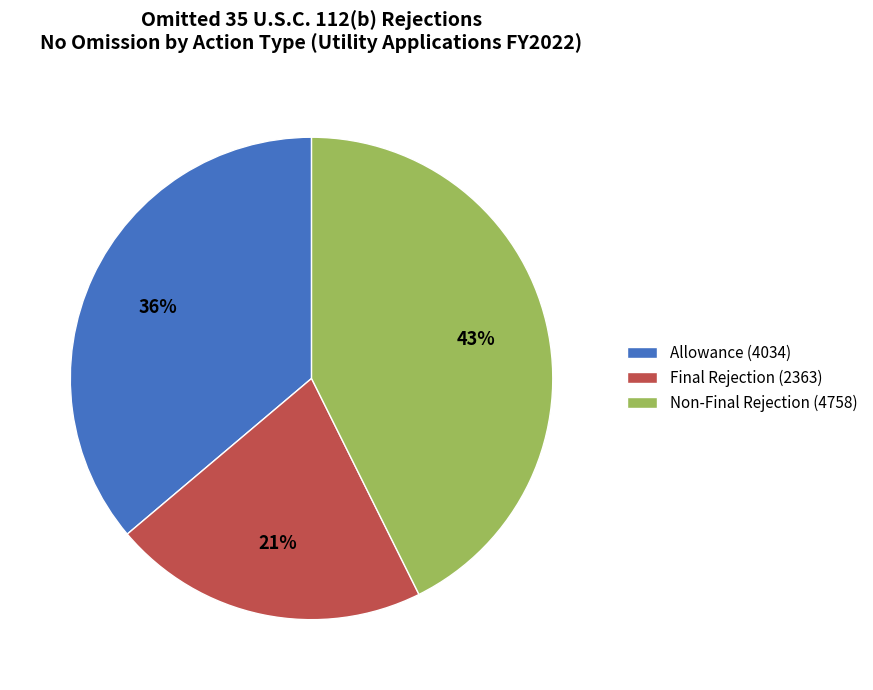

To the nearest percent, what is the difference between the Final Rejection (2363) and Allowance (4034) slice percentages?

15%